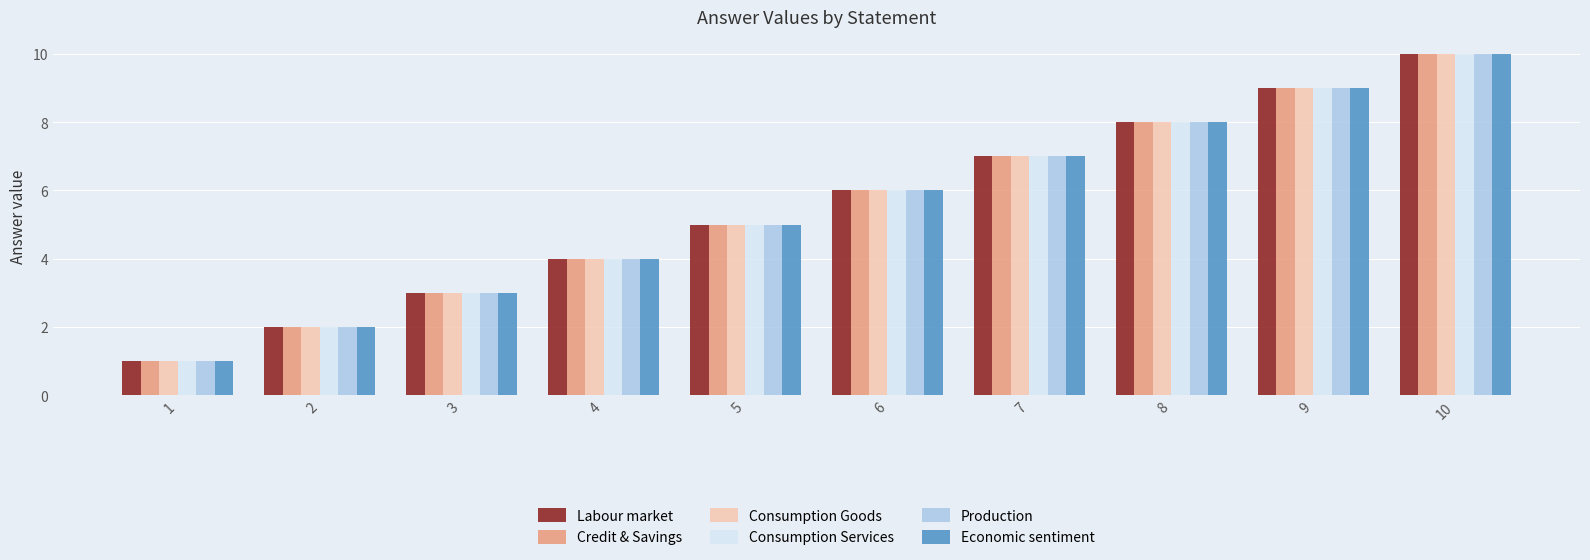

Is it true that Labour market equals 4 at 4?

True